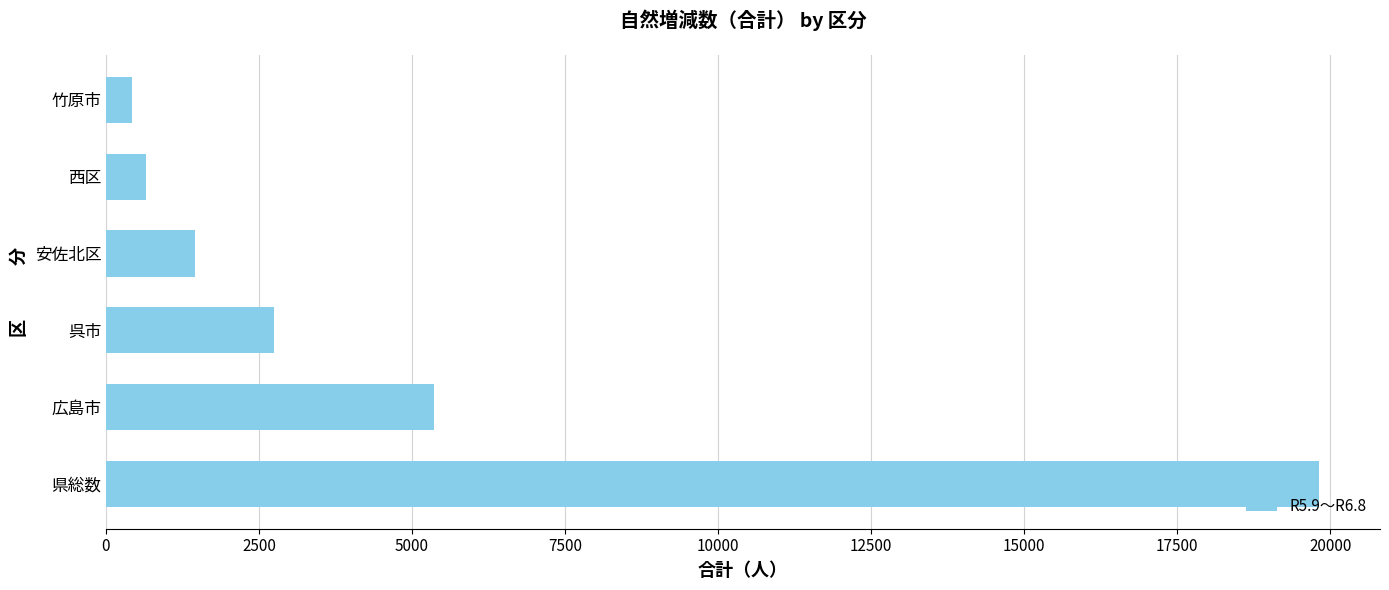

True or false: the data shows 9098 at 広島市.

False